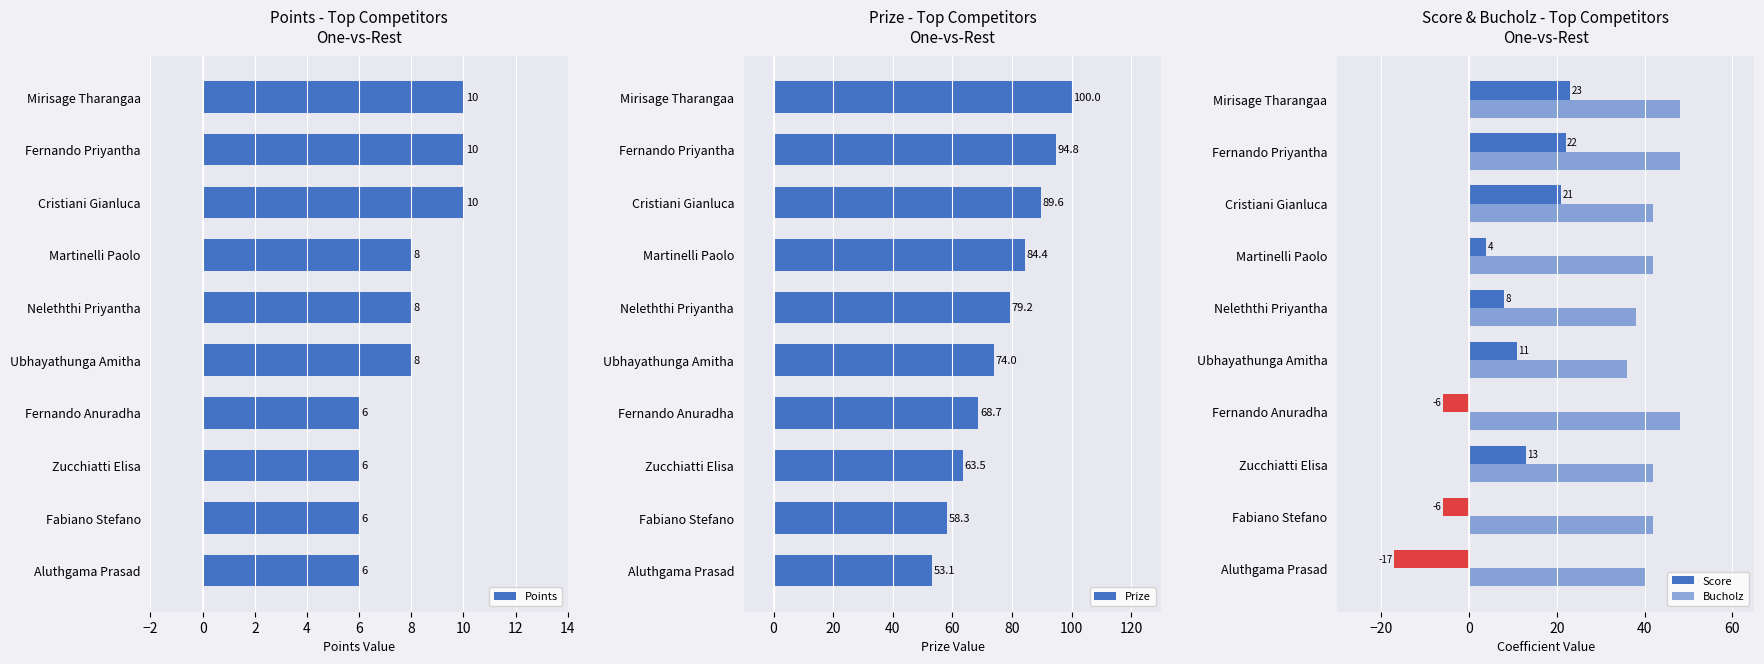

What is the value of the Bucholz bar at the 3rd from the left?

42.0